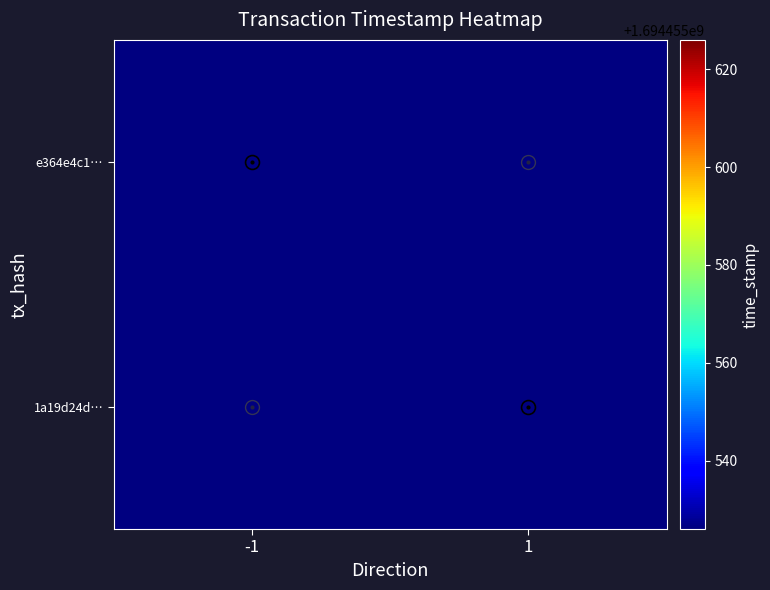

At direction, list the series in order from smallest to largest.

e364e4c1a6cbacbc34dd869f3a6f84427e9db05, 1a19d24da6dfd2d22a561d3175e423be393a9e0